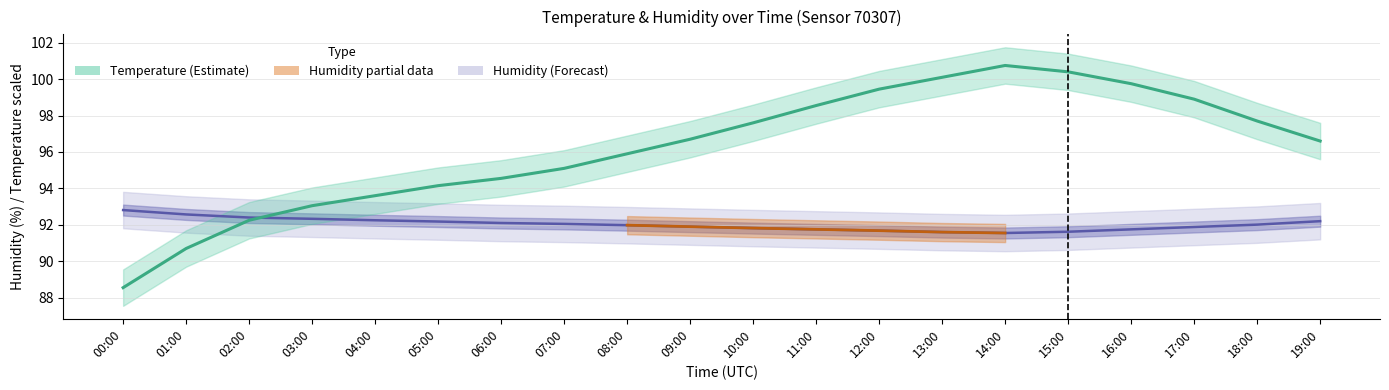

How many values in the temperature_lo series exceed 15?

11